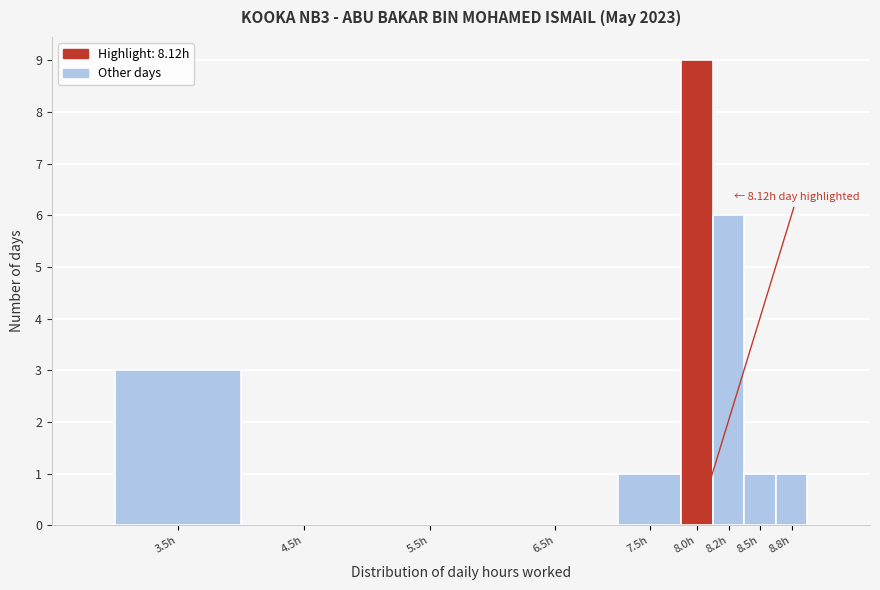

Reading left to right, what are all the values shown in this chart?

3.5h=3	4.5h=0	5.5h=0	6.5h=0	7.5h=1	8.0h=9	8.2h=6	8.5h=1	8.8h=1